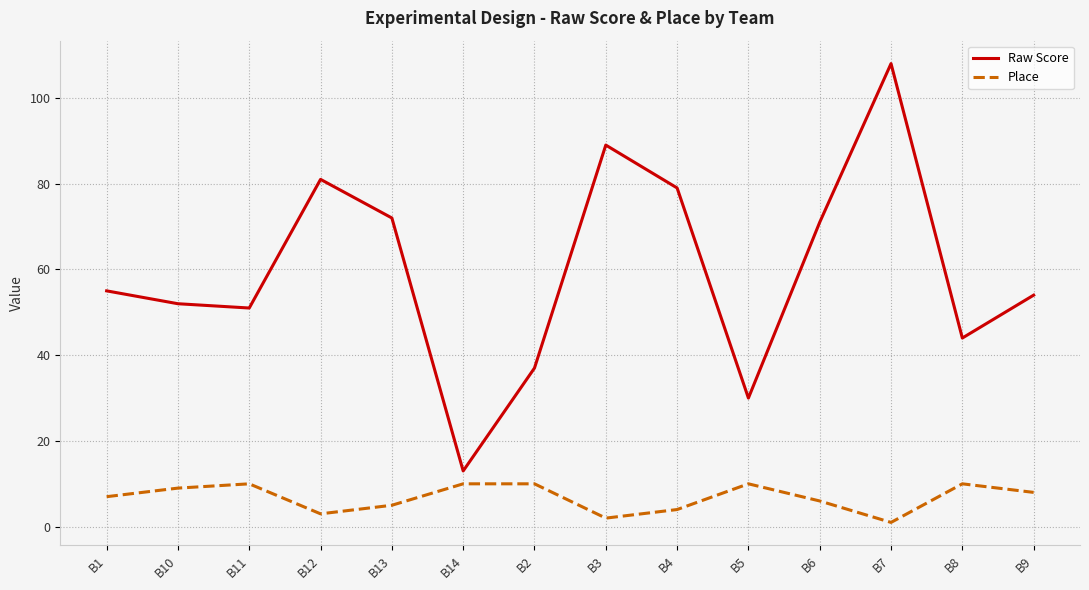

True or false: Place and Raw Score cross at least once.

False